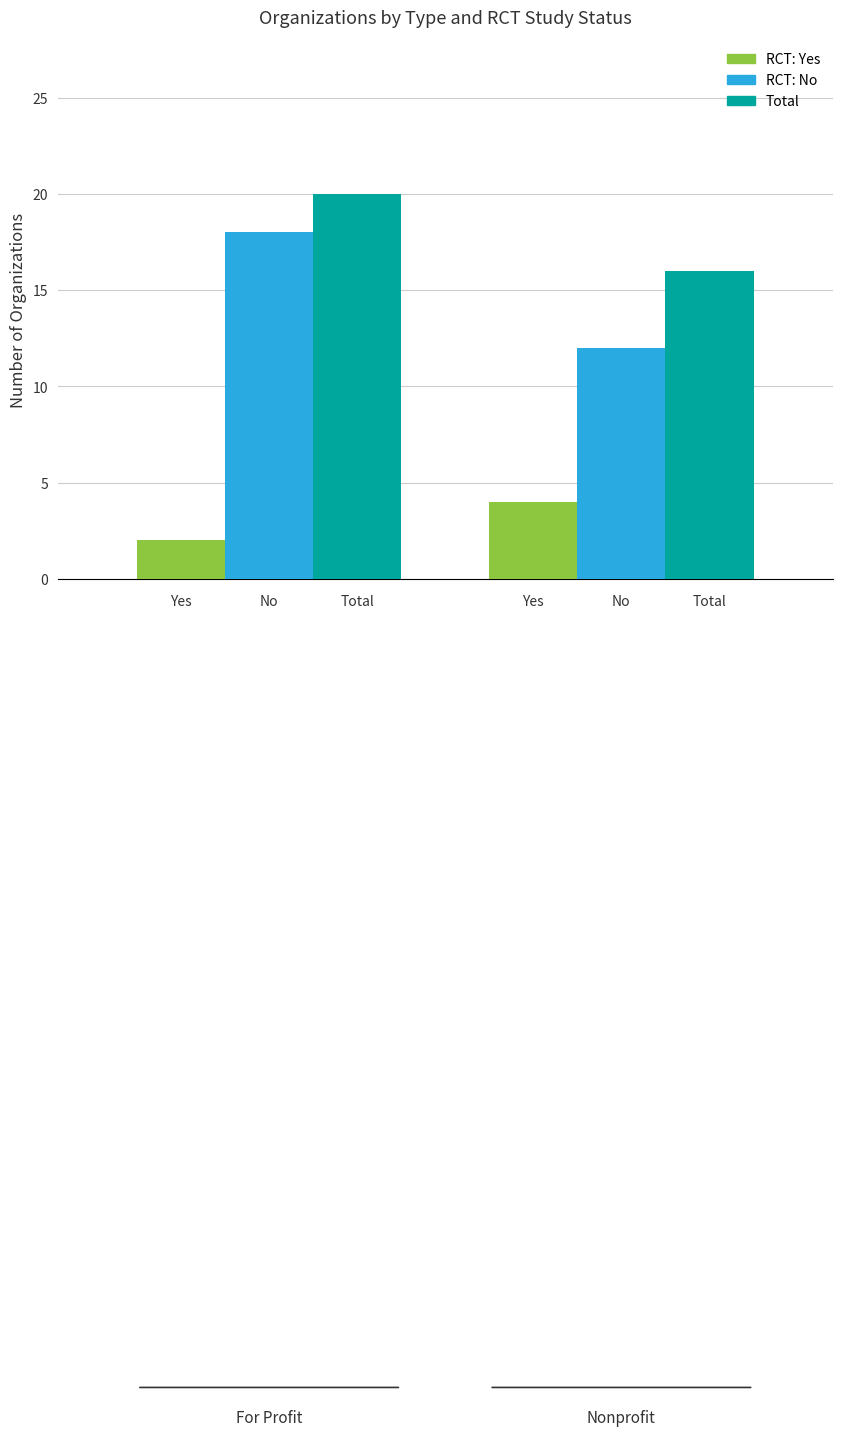

What are all the series names shown in the legend?

RCT: Yes, RCT: No, Total